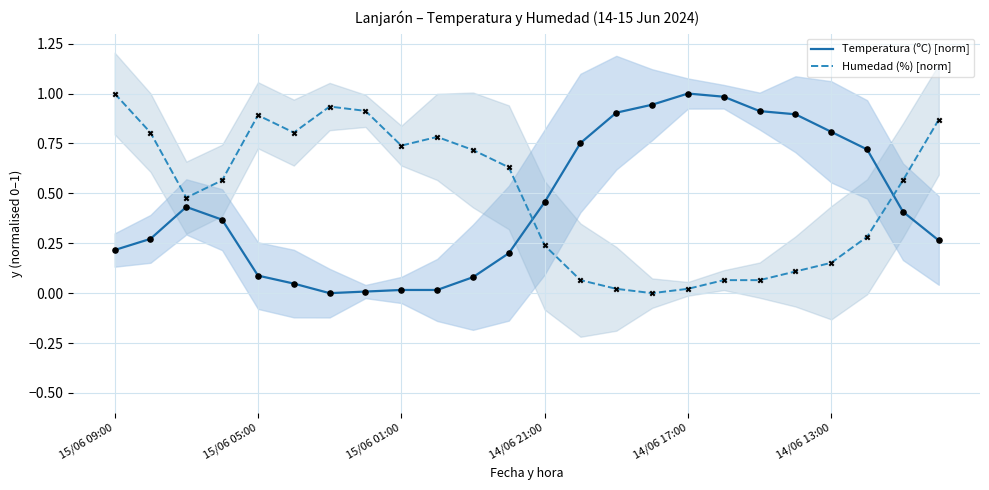

At how many categories does at least one series exceed 0?

24